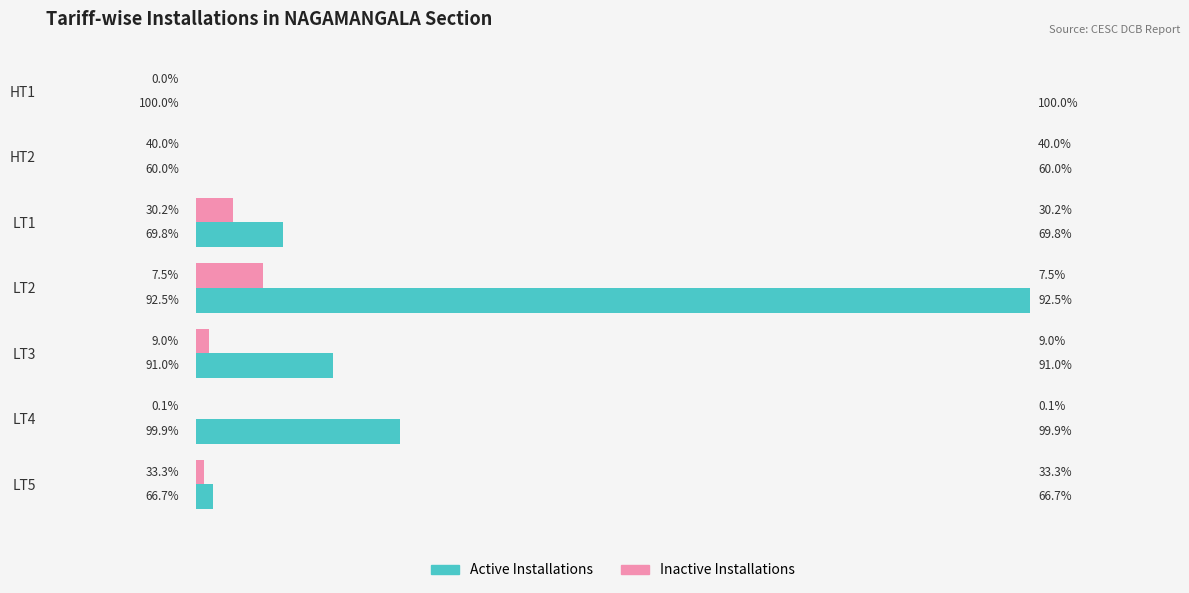

What are all the series names shown in the legend?

Active Installations, Inactive Installations